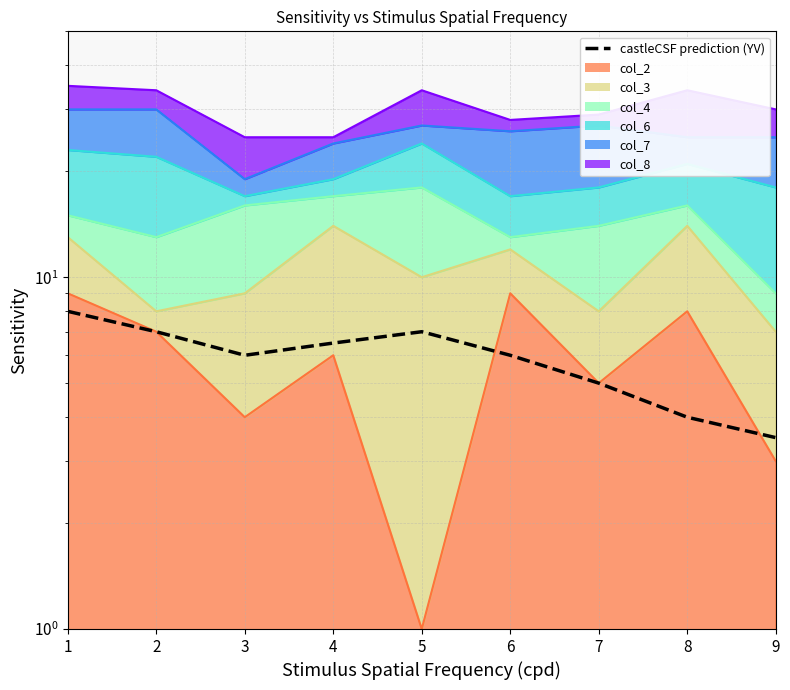

How many values are between 5 and 7?

6